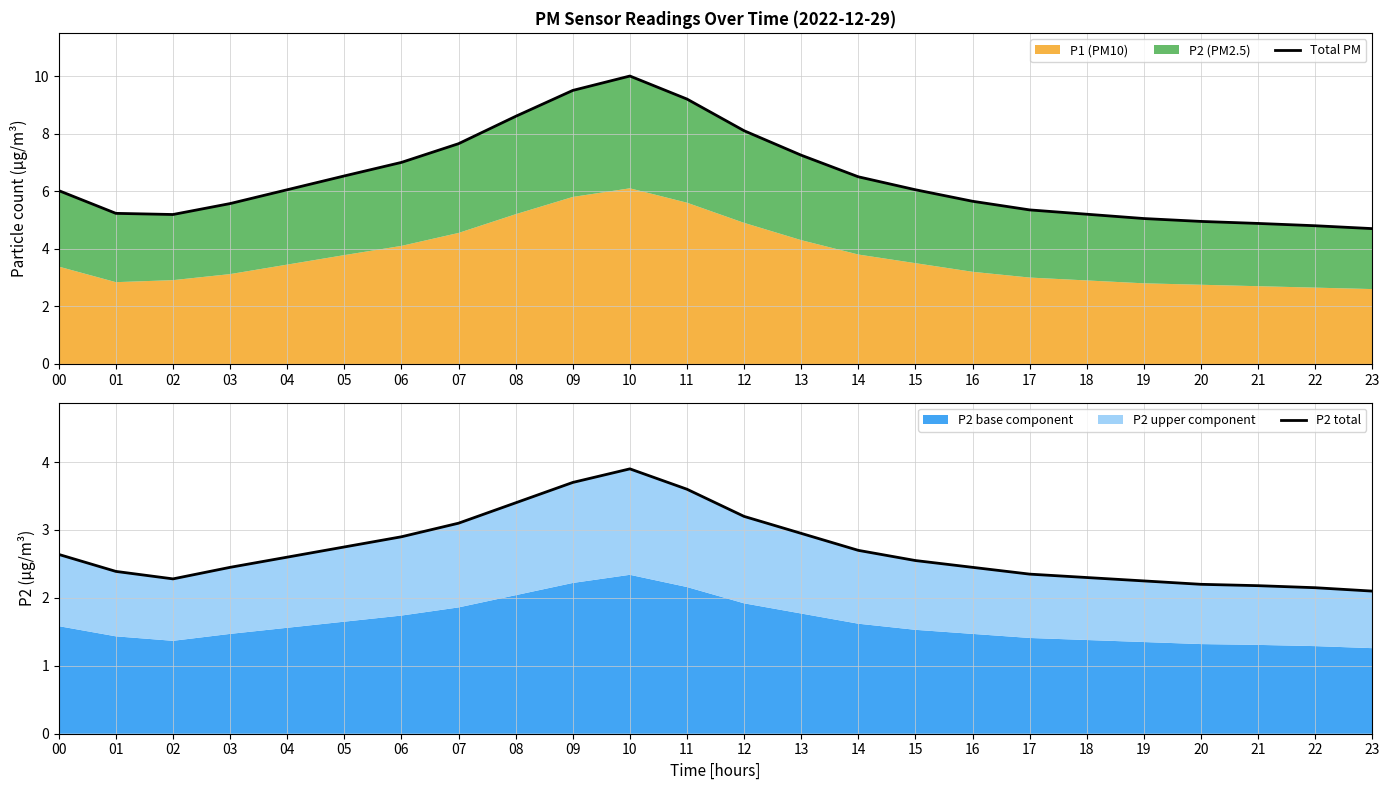

What is the value of the Total PM point at the 24th from the left?

4.7